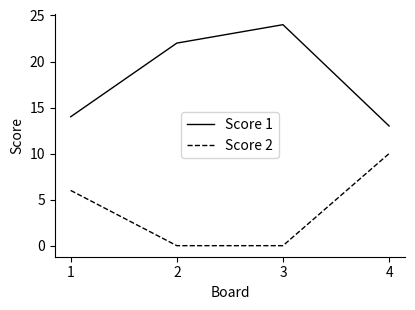

What are all the series names shown in the legend?

Score 1, Score 2